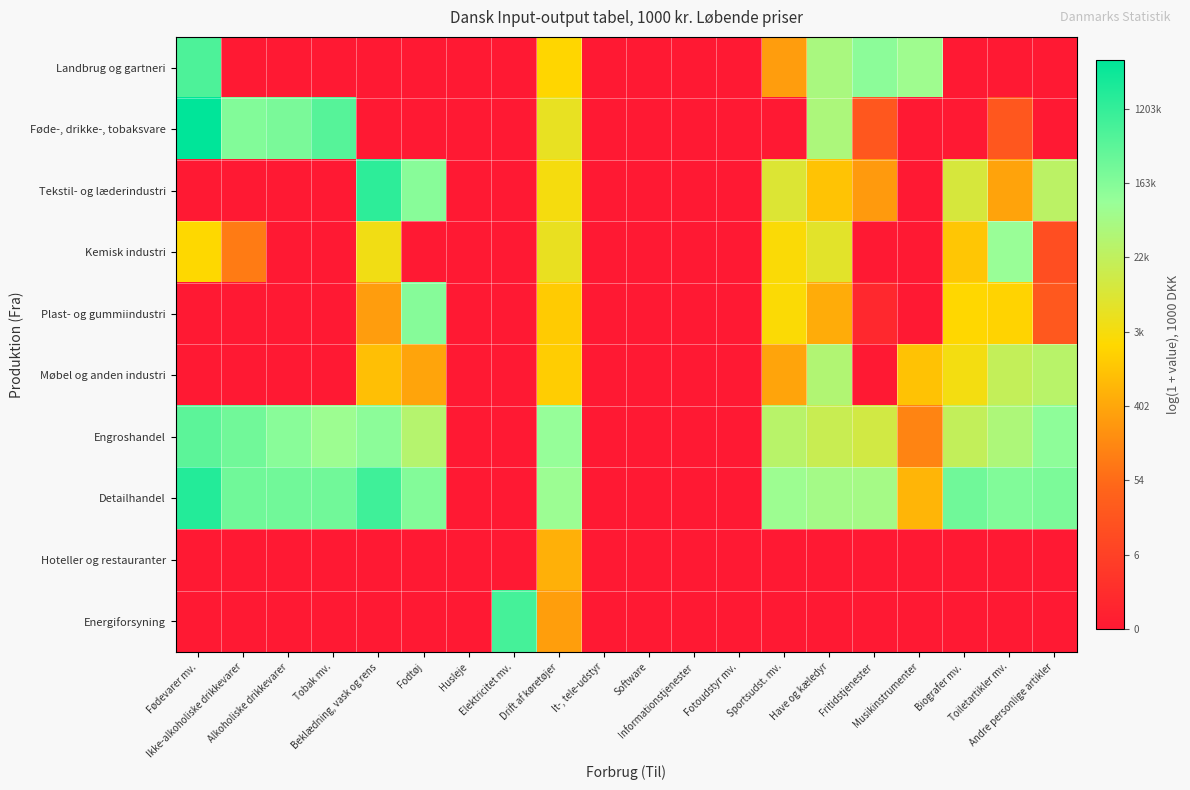

What is the difference between the highest and lowest values at Fritidstjenester?

11.8